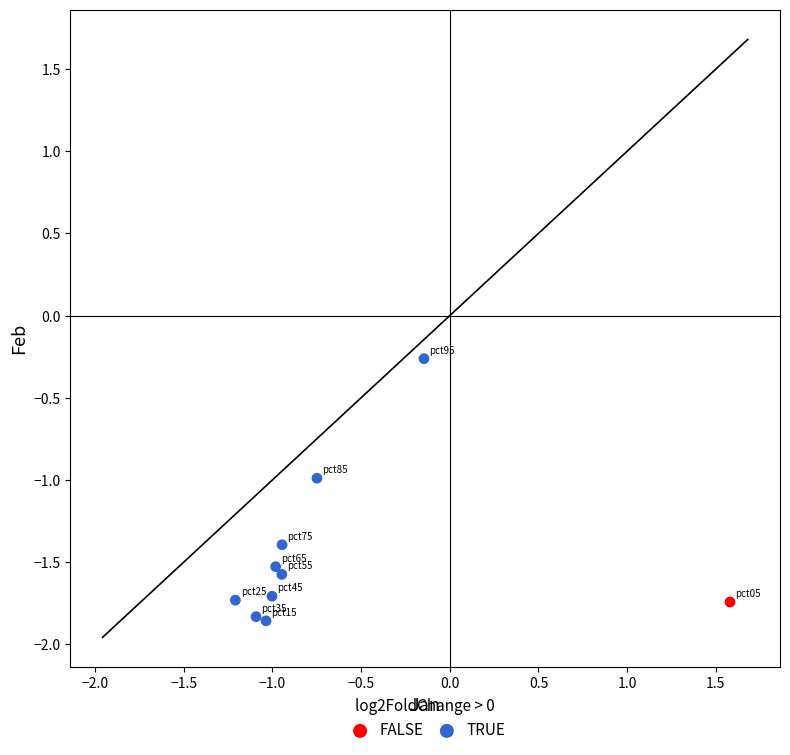

What are all the series names shown in the legend?

FALSE, TRUE